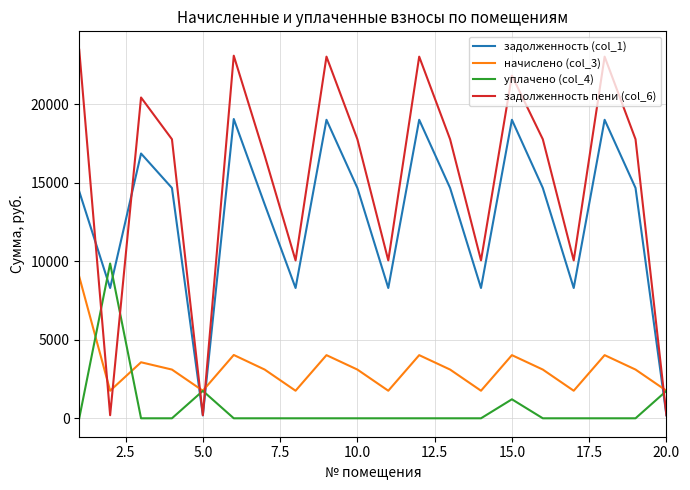

What is the sum of all задолженность пени (col_6) values?

304245.5